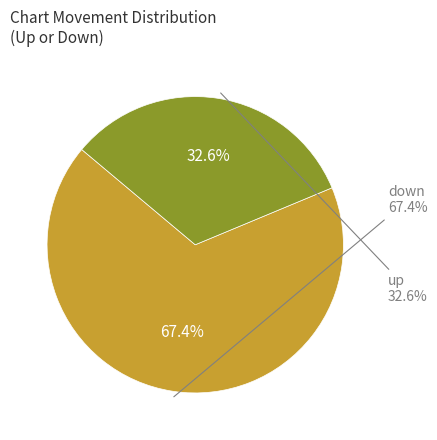

To the nearest percent, what is the combined percentage of up and down?

100%